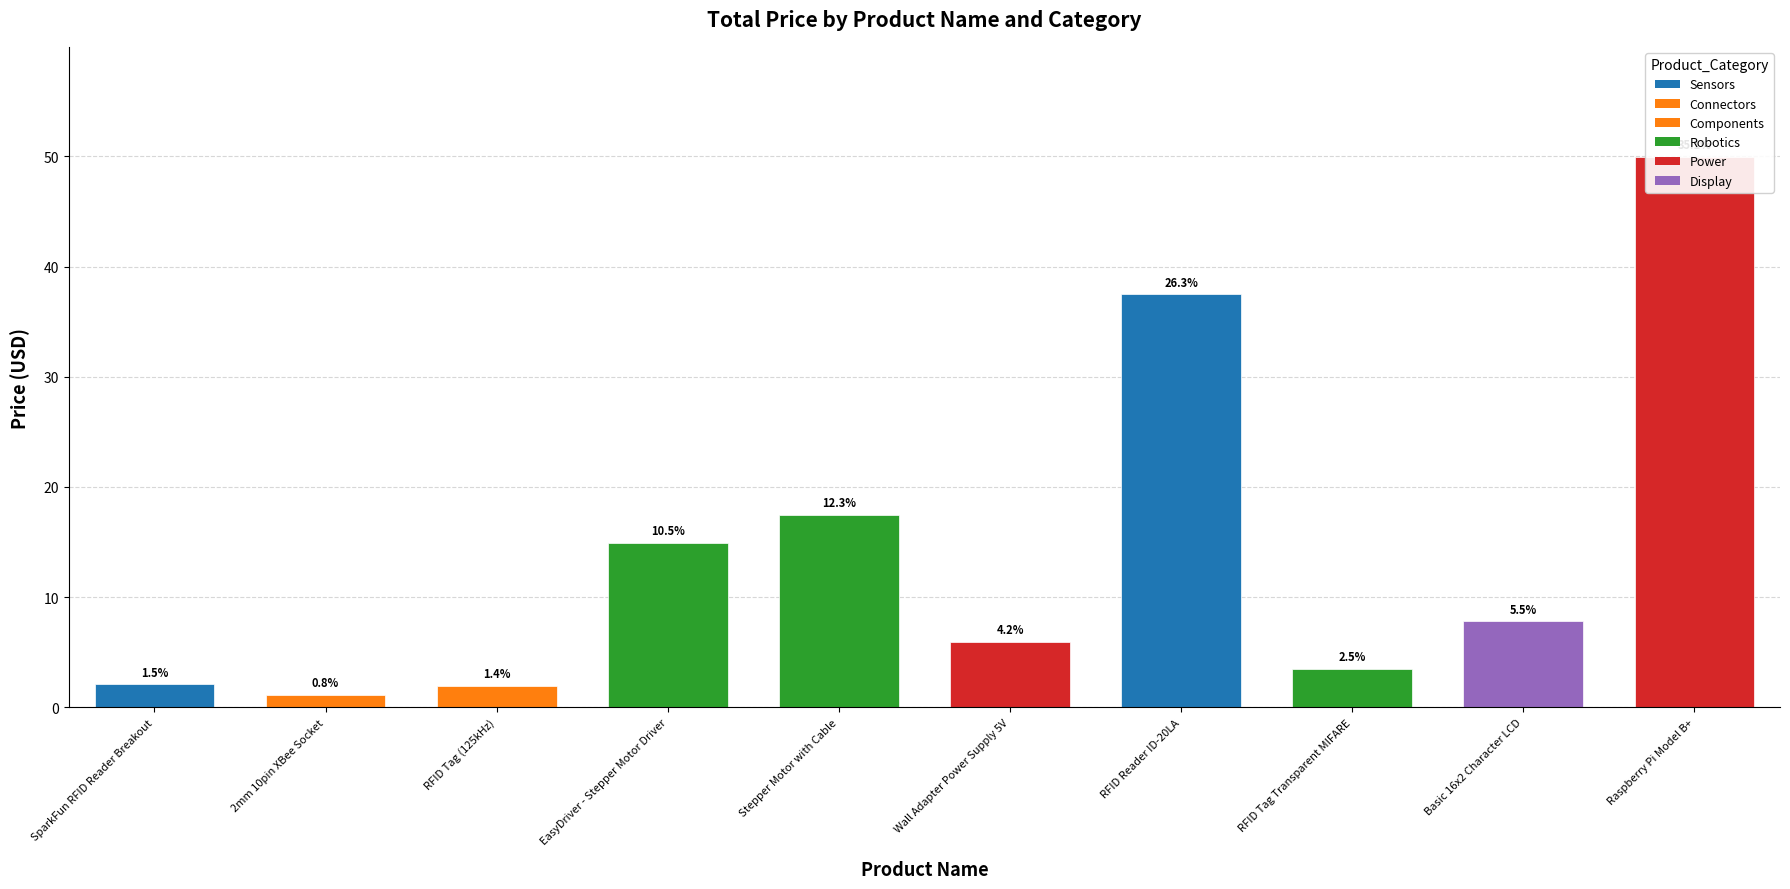

What is the difference between the values at Stepper Motor with Cable and RFID Tag Transparent MIFARE?

14.0